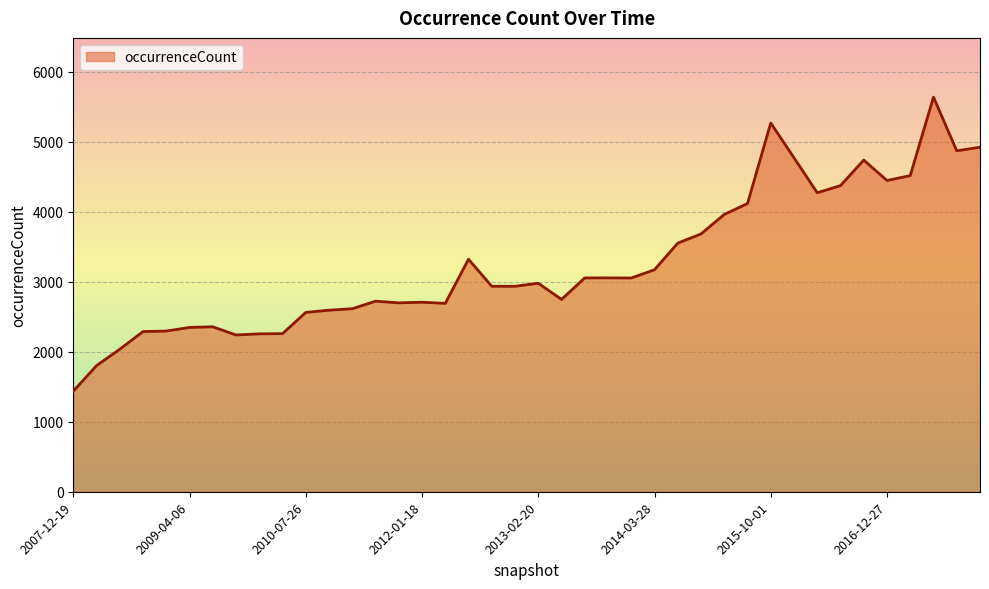

What is the difference between the maximum and minimum values?

4202